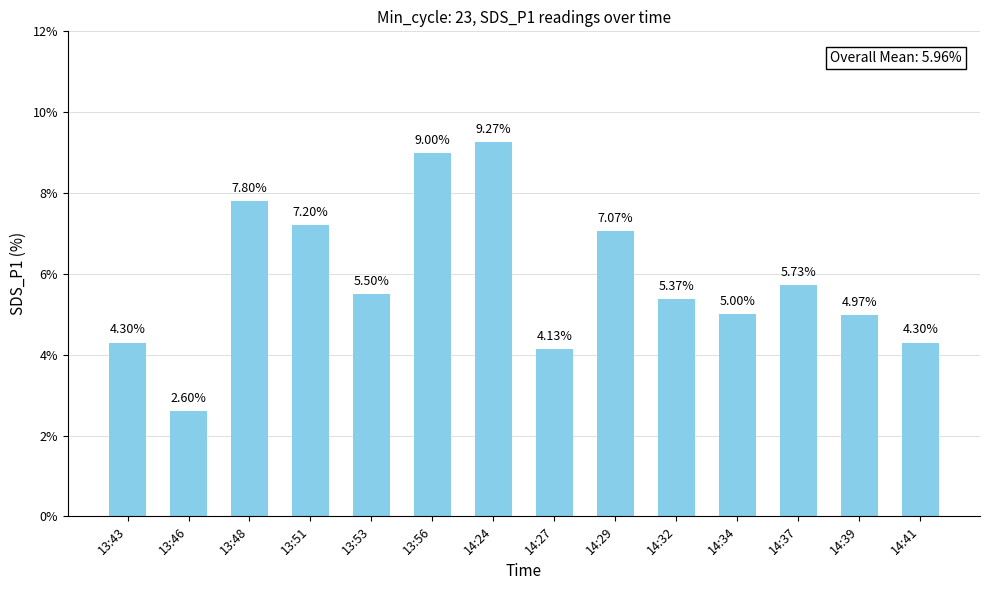

What is the label of the 10th bar from the left?

14:32